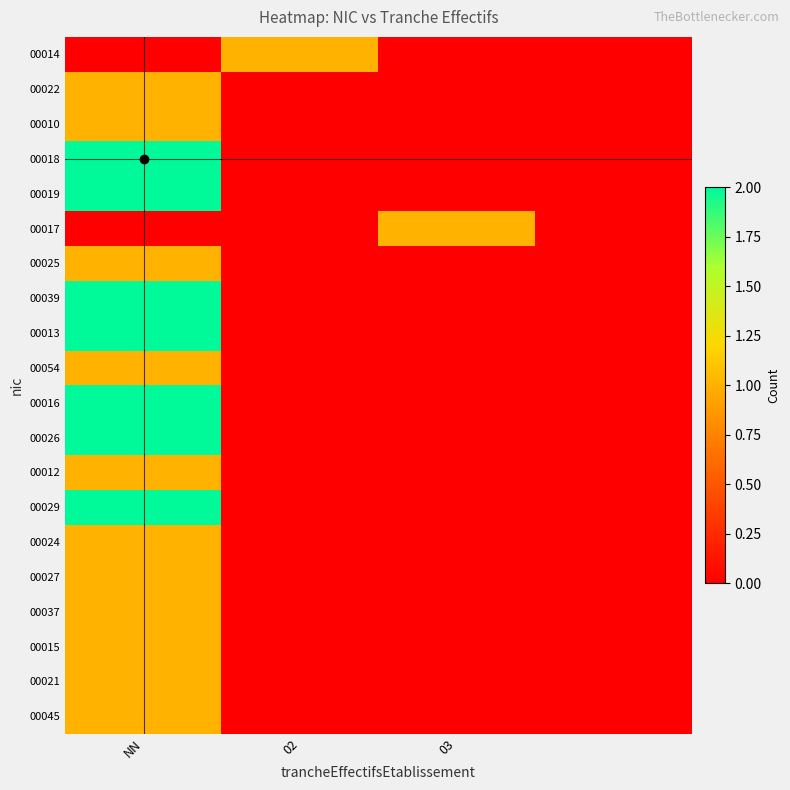

Count the number of categories in the chart.

4